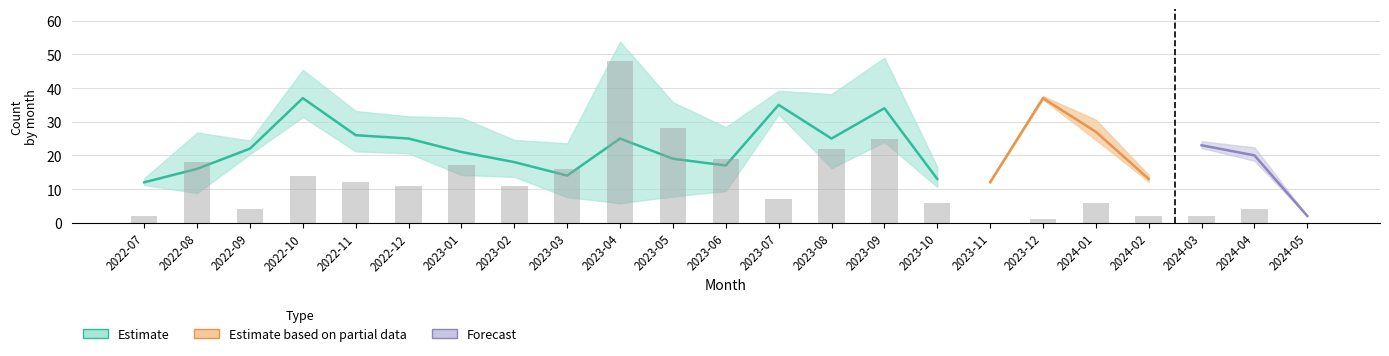

Approximately how many times larger is the value at 2023-05 compared to 2024-04?

7.0